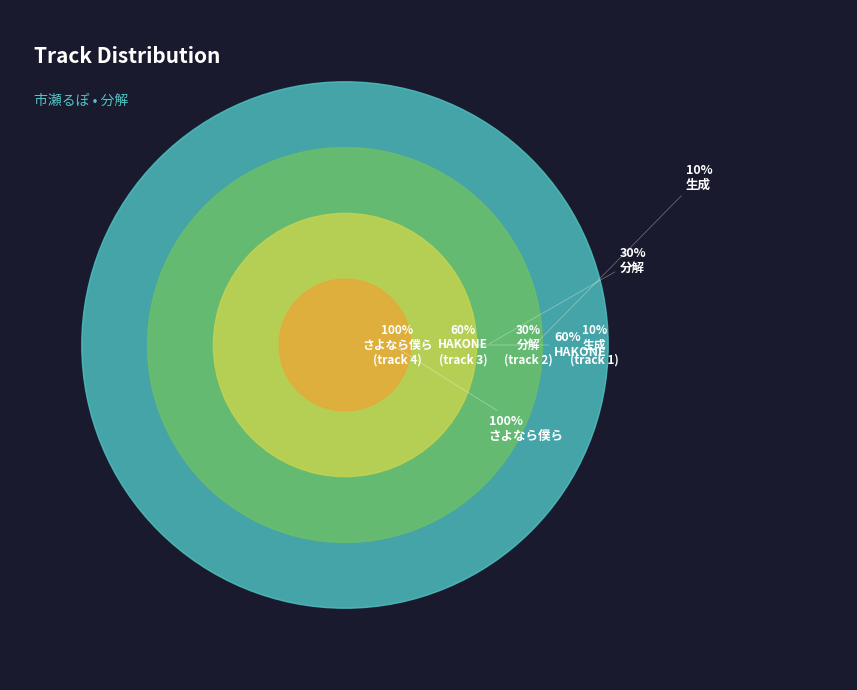

How many segments does this pie chart have?

4